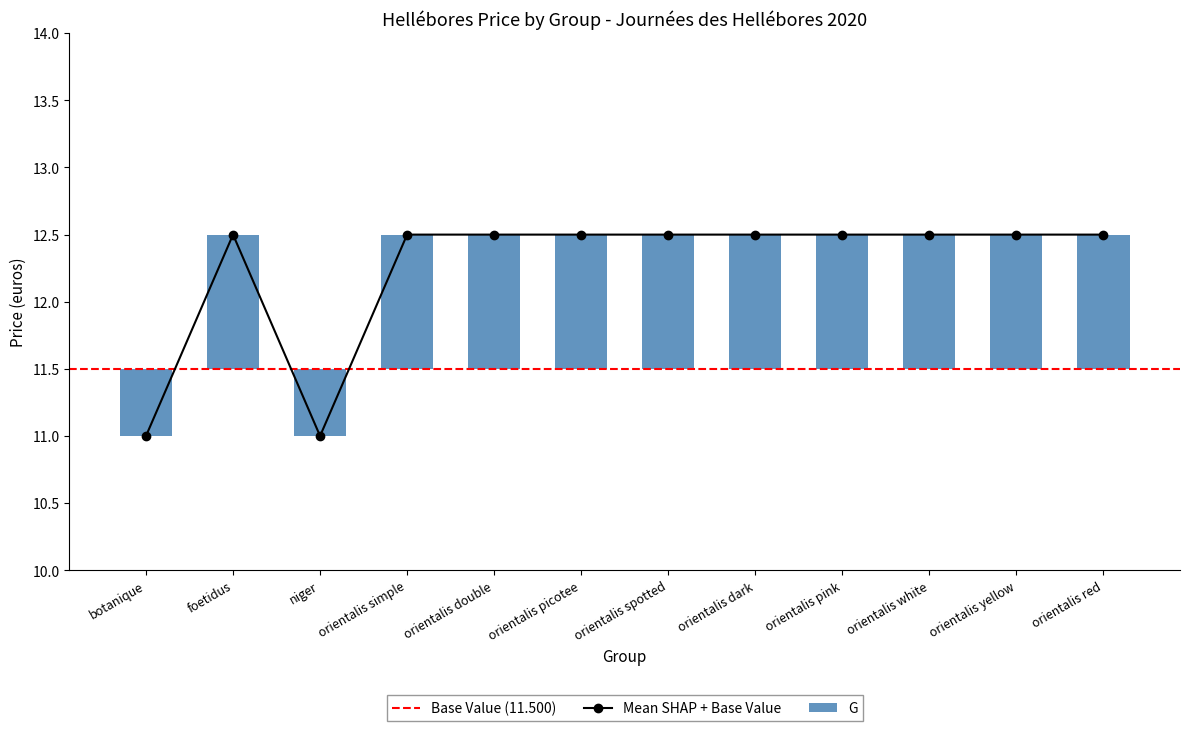

What is the sum of all values?

147.0